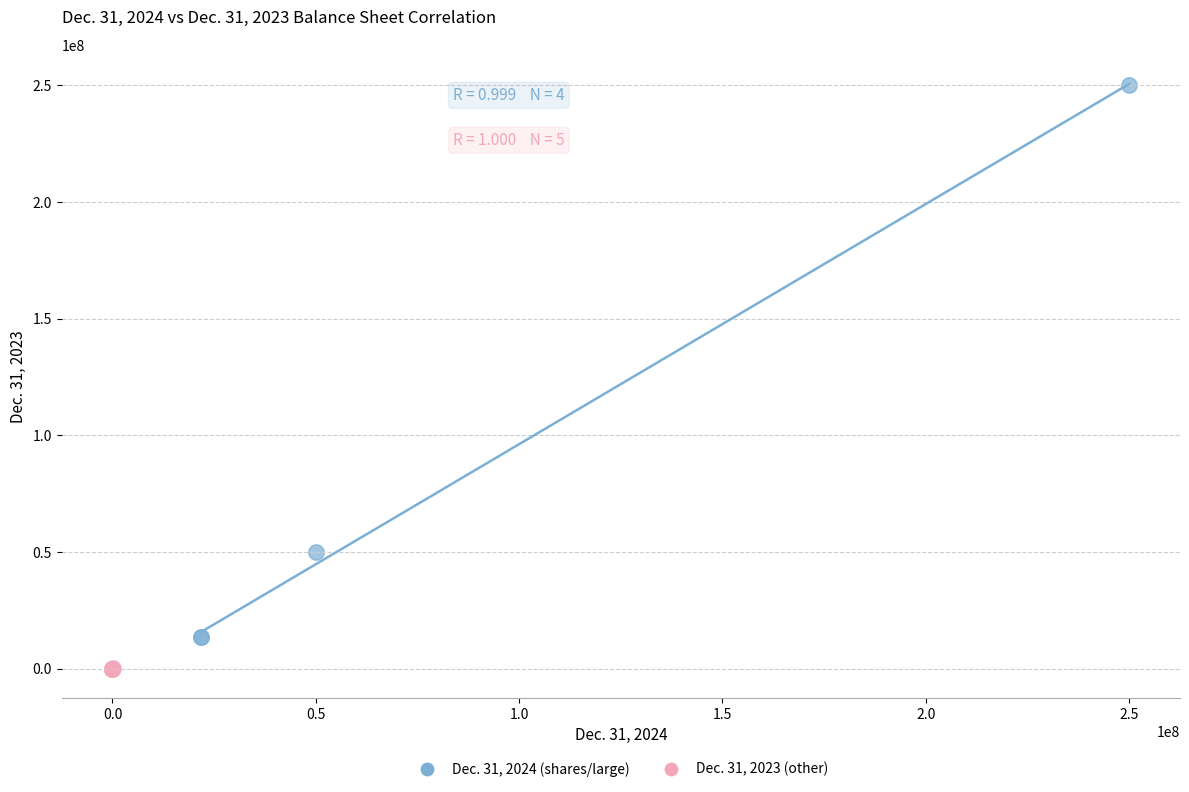

Which series has the widest spread of Y values?

Dec. 31, 2024 (shares/large)